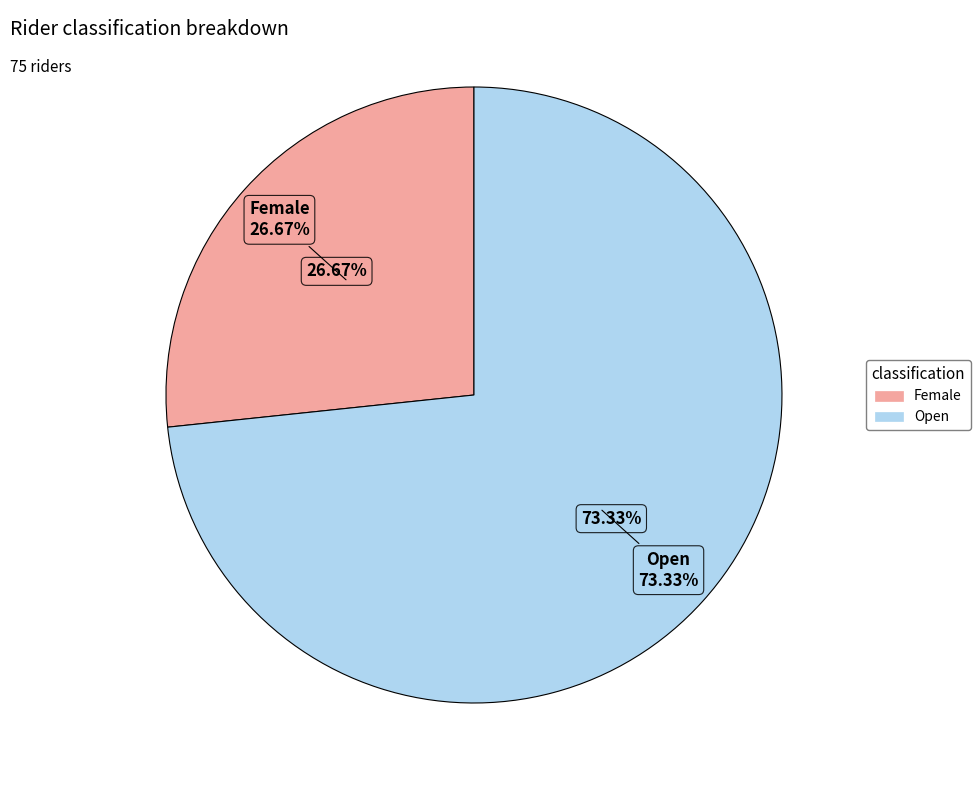

How many slices are in this pie chart?

2